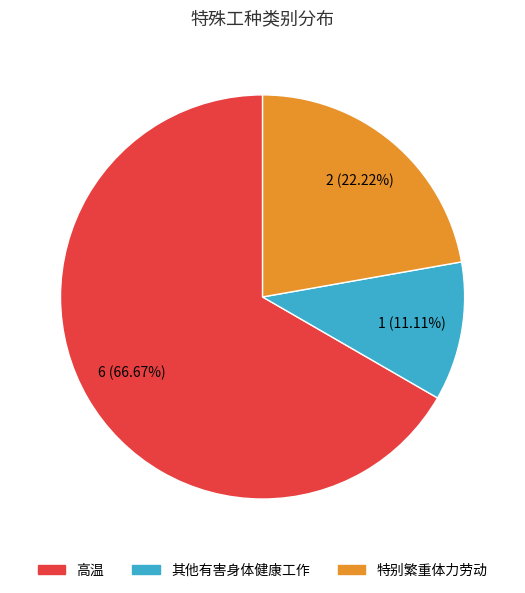

Is it true that 特别繁重体力劳动 is 22% of the pie?

True